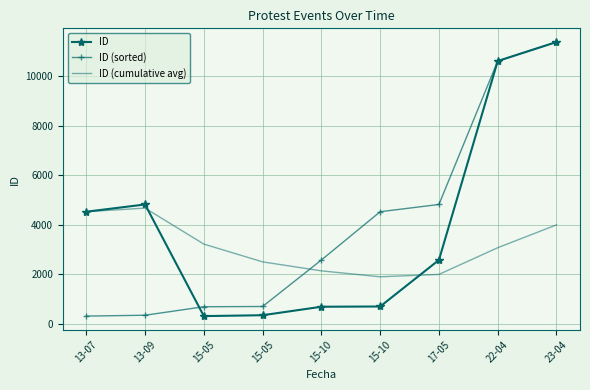

What are all the series names shown in the legend?

ID, ID (sorted), ID (cumulative avg)